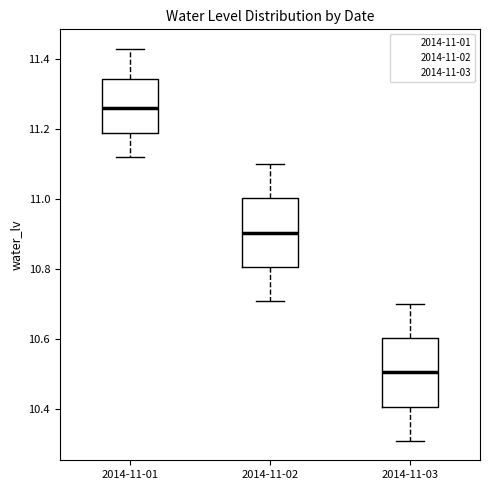

Which box has the highest median line?

2014-11-01